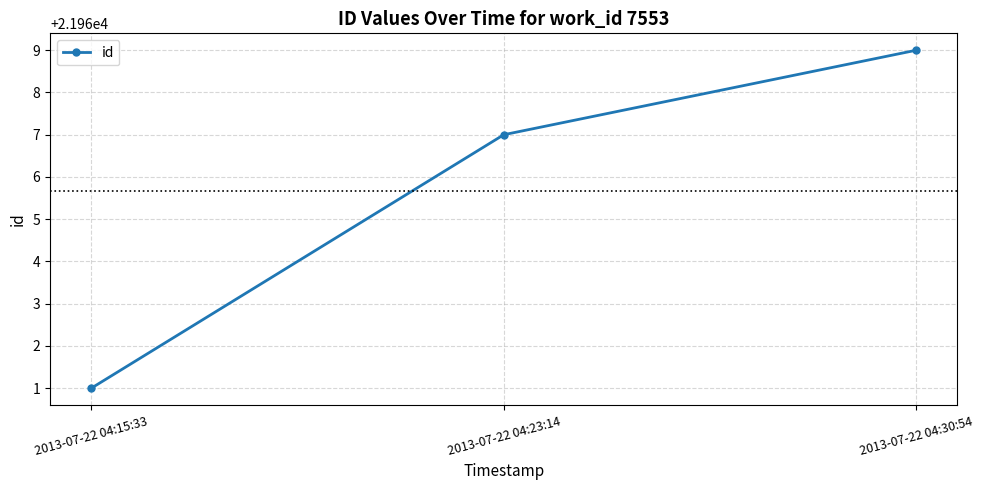

The value at 2013-07-22 04:30:54 is 31670. True or false?

False